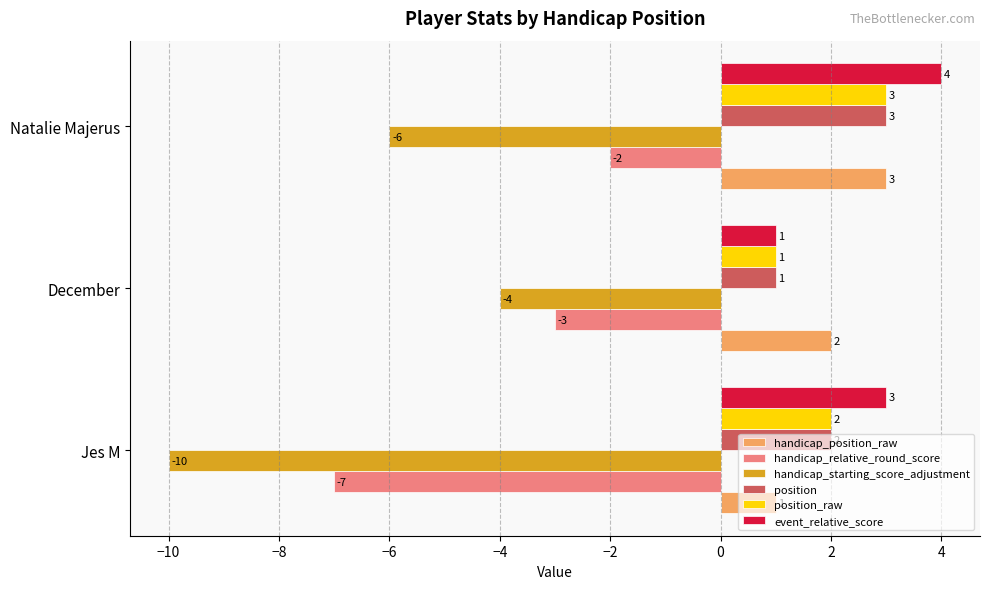

Which series has the largest total across all categories?

event_relative_score